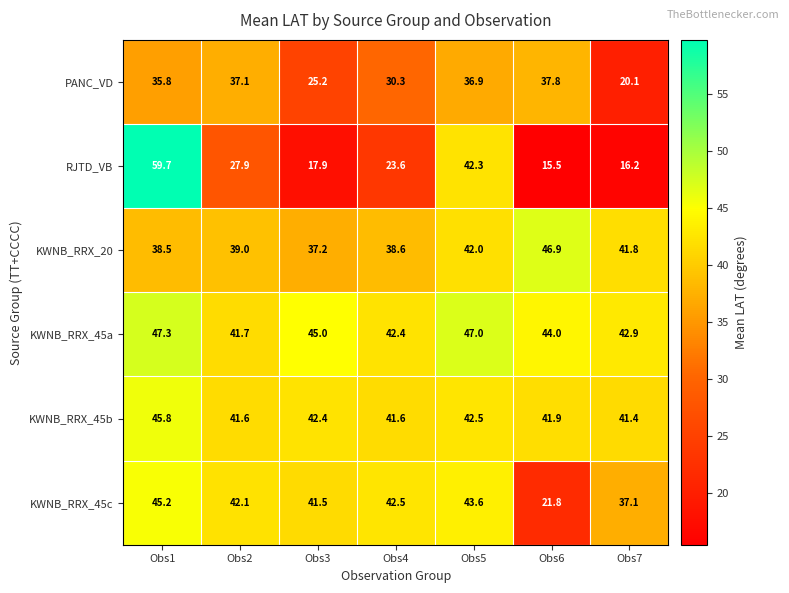

What is the minimum value for KWNB_RRX_45a?

41.7